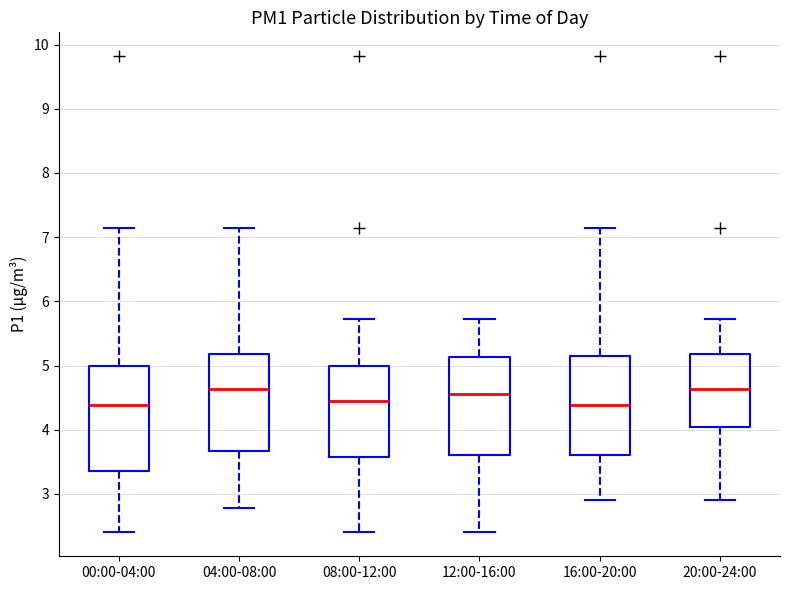

Where is the lower edge of the box for 04:00-08:00 on the y-axis? The values are not printed on the chart, so give them approximately, as read against the axis.

3.7